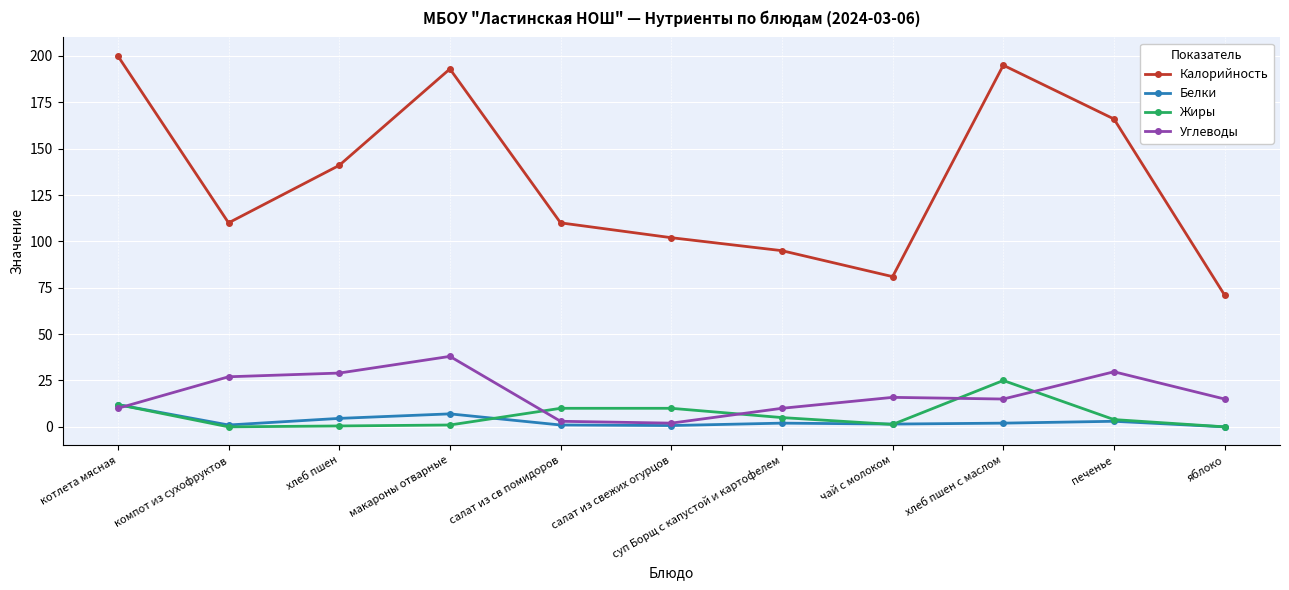

True or false: Белки and Калорийность cross at least once.

False